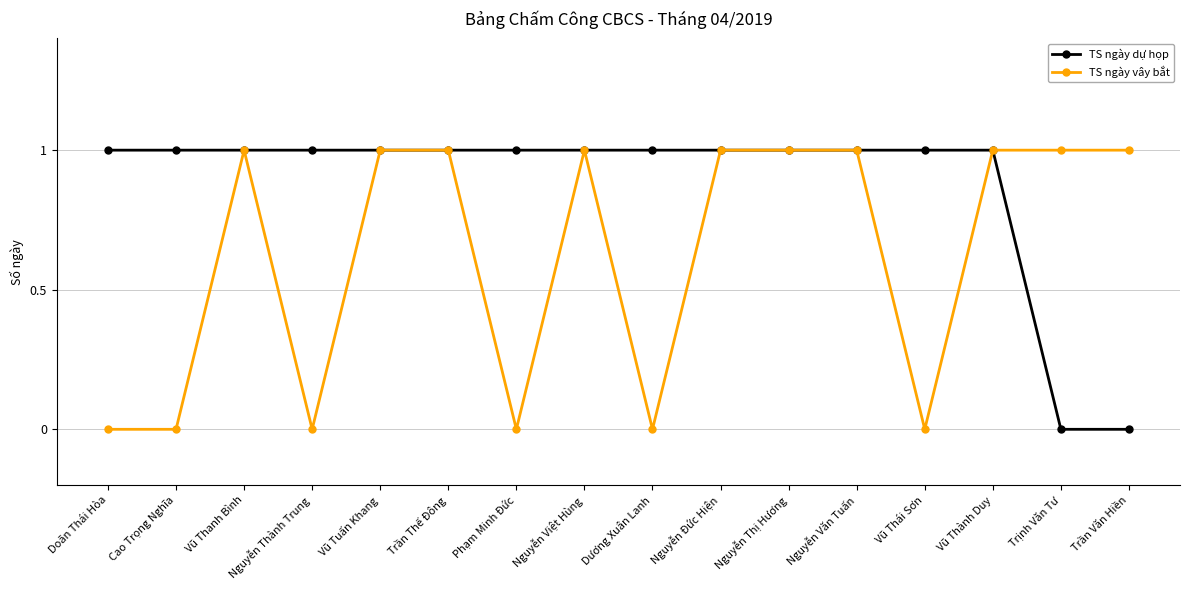

List the series in order of their overall mean, highest first.

TS ngày dự họp, TS ngày vây bắt